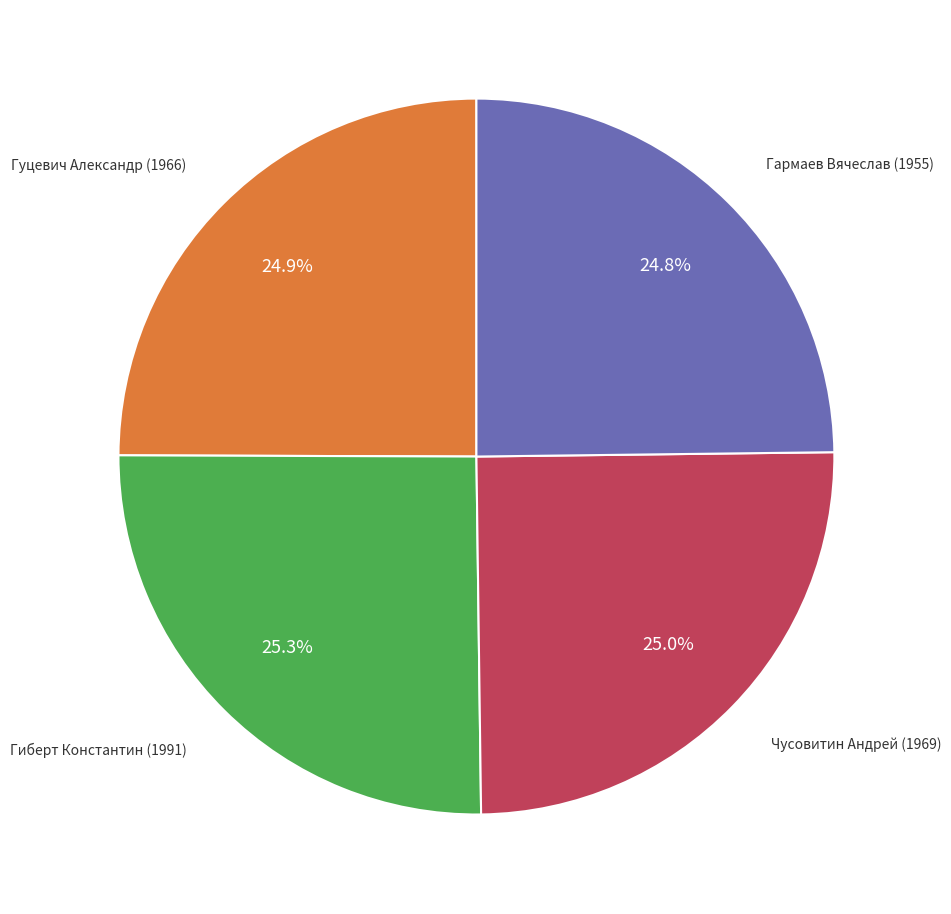

Is there any slice that represents more than half of the pie?

No